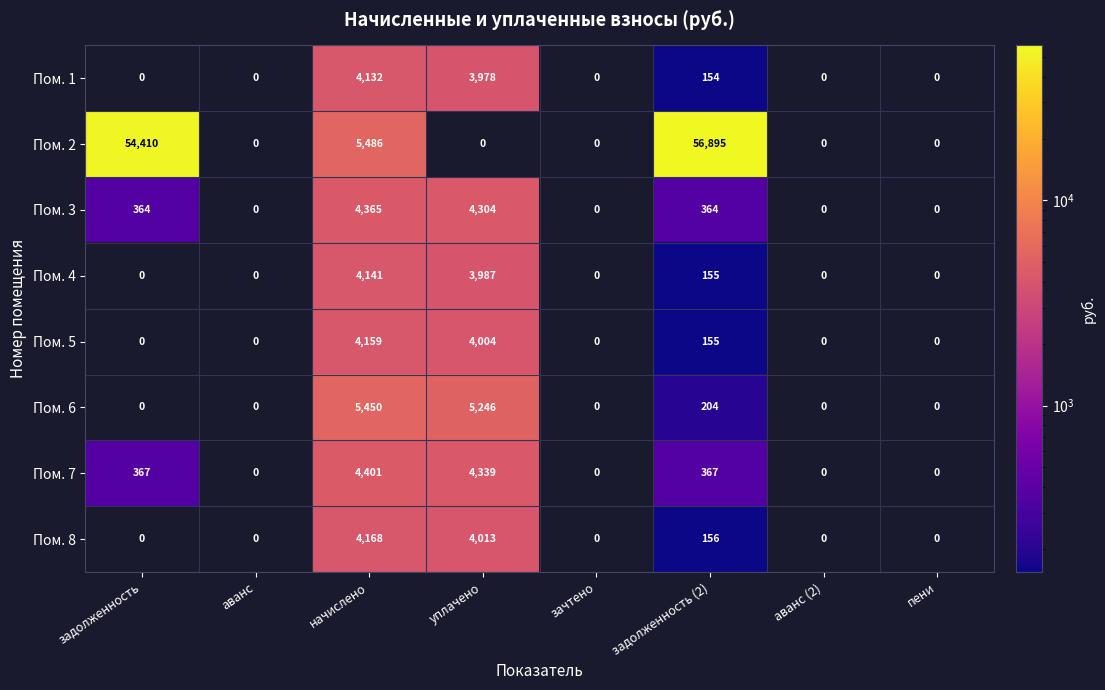

What is the maximum value for Пом. 2?

56895